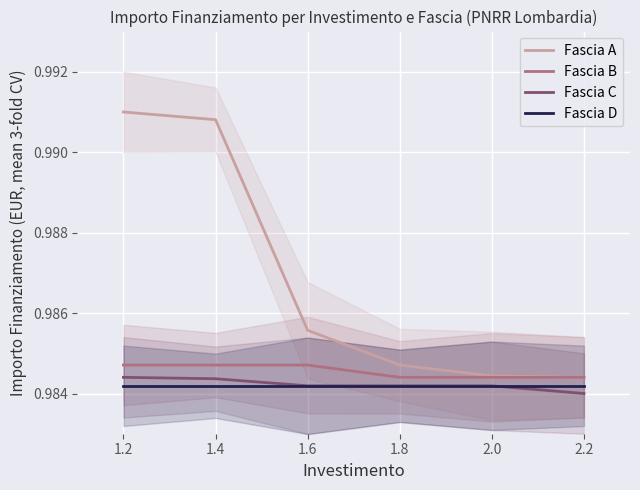

How many lines are shown in the chart?

4